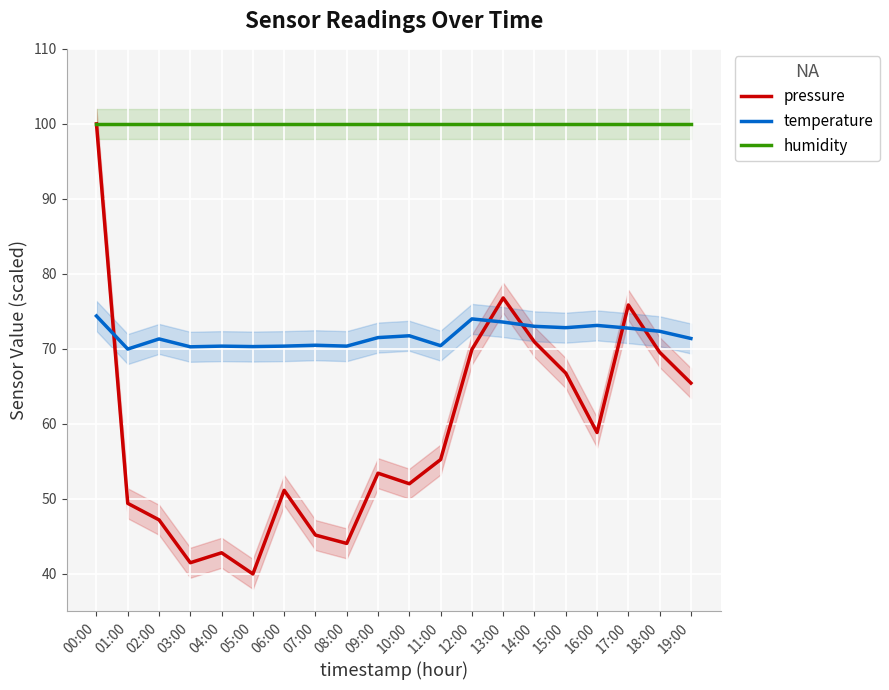

What is the spread (max minus min) of values at 15:00?

33.2